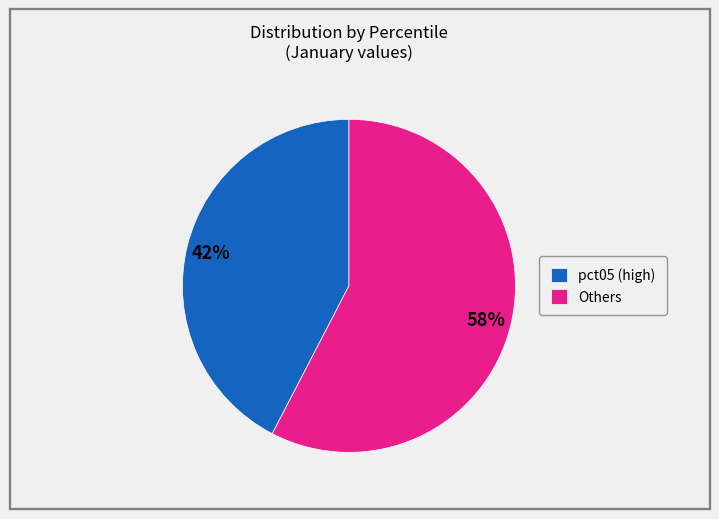

To the nearest percent, what percentage of the pie is pct05 (high)?

42%